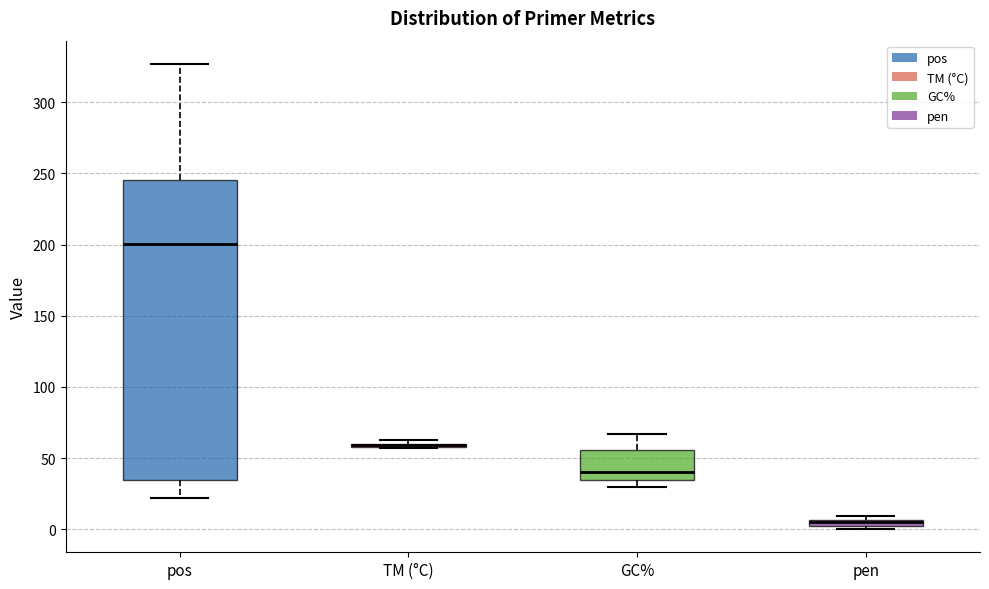

Where is the lower edge of the box for pen on the y-axis? The values are not printed on the chart, so give them approximately, as read against the axis.

0